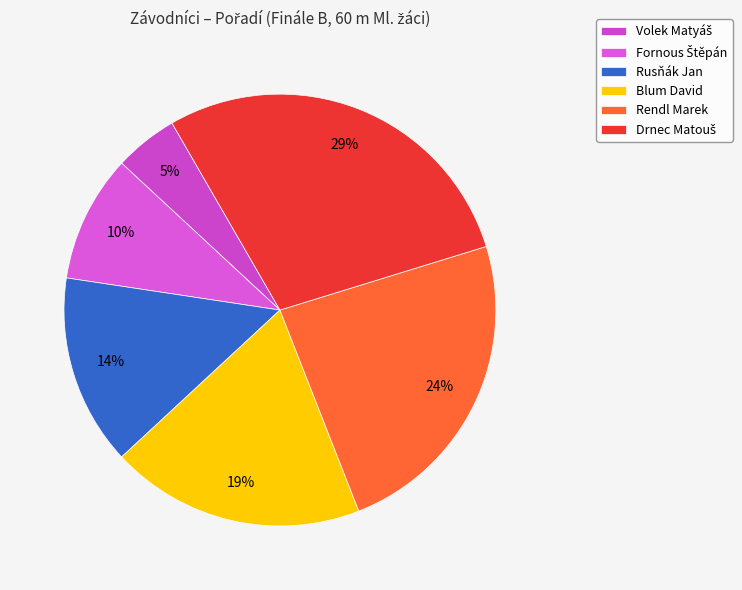

Count the number of slices in the pie.

6